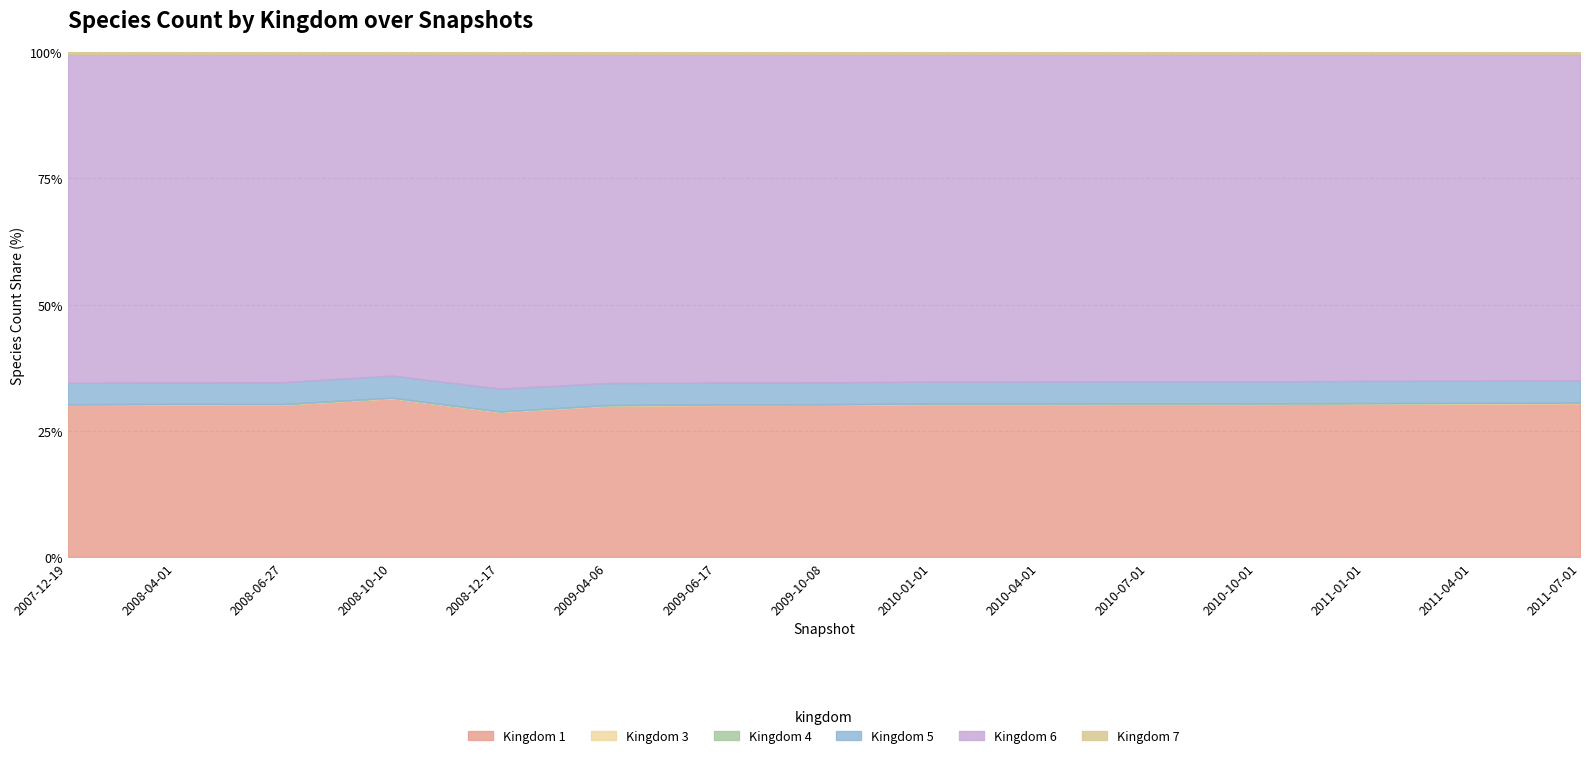

Reading left to right, list all the values displayed in this chart.

1: 1384	1399	1406	1495	1328	1434	1448	1461	1480	1490	1502	1510	1525	1538	1550
3: 4	4	4	4	4	4	4	4	4	4	4	4	4	4	4
4: 2	2	2	2	2	2	2	2	2	2	2	2	2	2	2
5: 196	196	201	208	208	208	209	210	212	214	216	218	220	222	224
6: 2988	3011	3025	3027	3062	3116	3130	3150	3170	3190	3210	3230	3250	3270	3290
7: 19	19	19	19	19	19	19	19	19	19	19	19	19	19	19